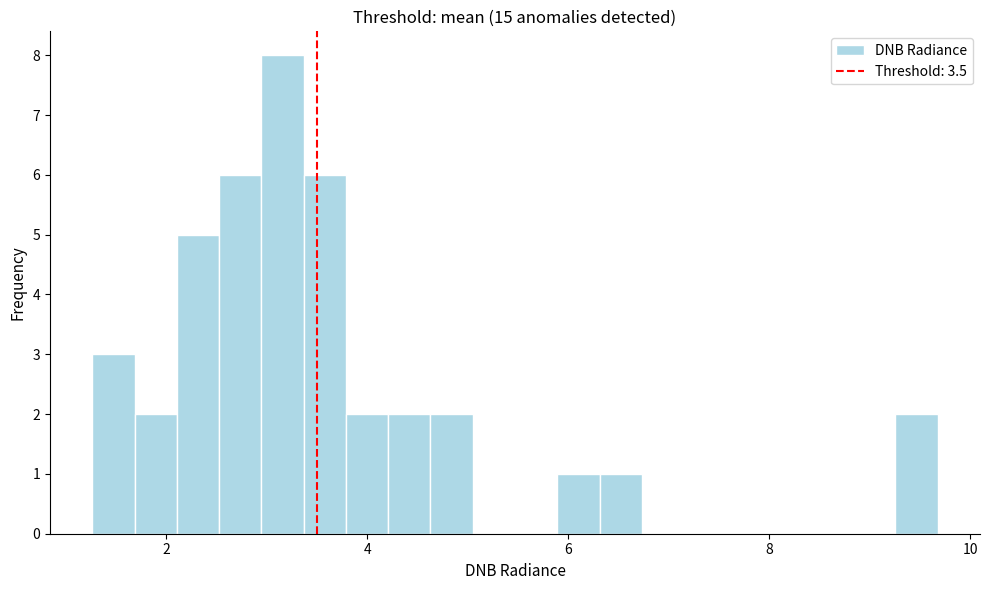

Around what value on the x-axis is the tallest bar? Give the approximate position of its centre, as read against the axis.

3.2